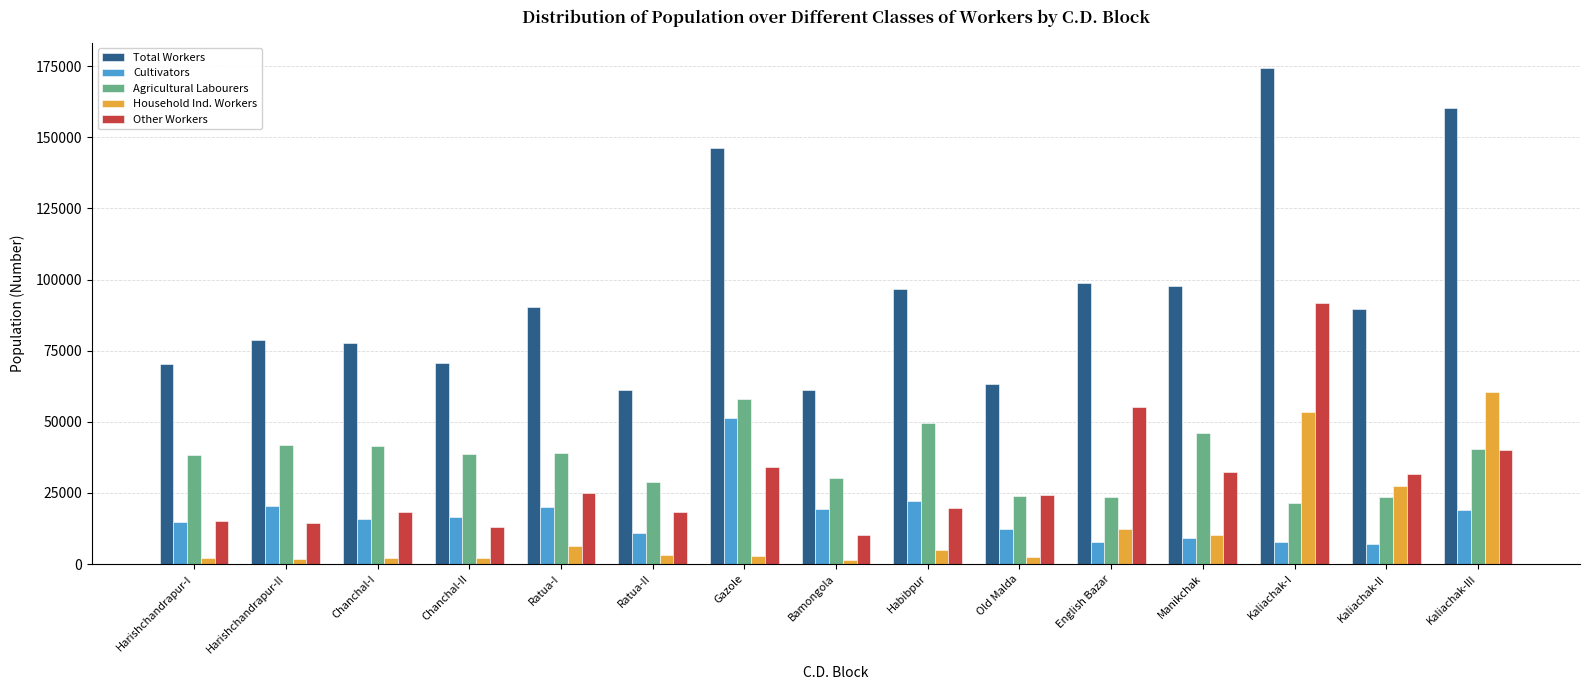

True or false: Other Workers has a value of 85278 at English Bazar.

False